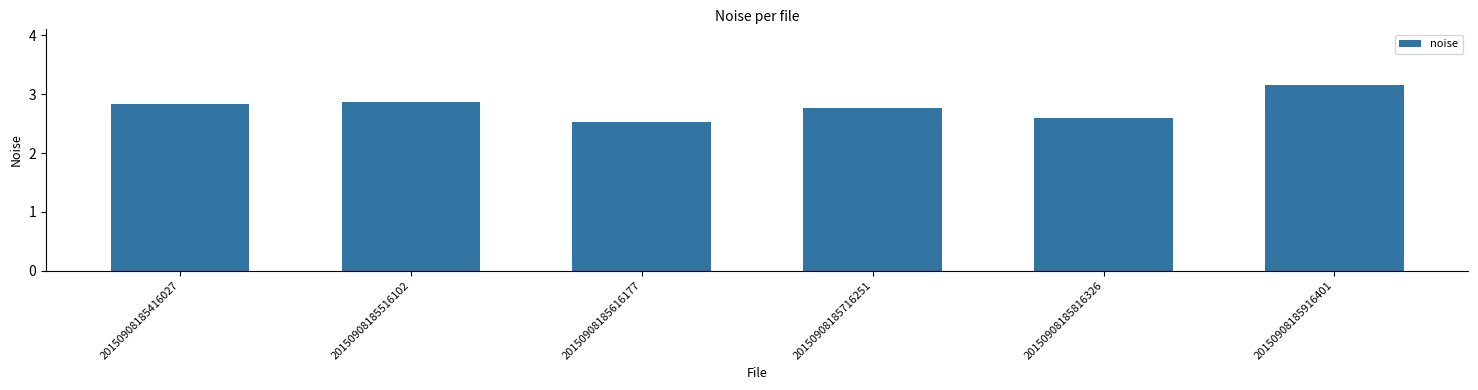

The value at 20150908185716251 is 1.6. True or false?

False